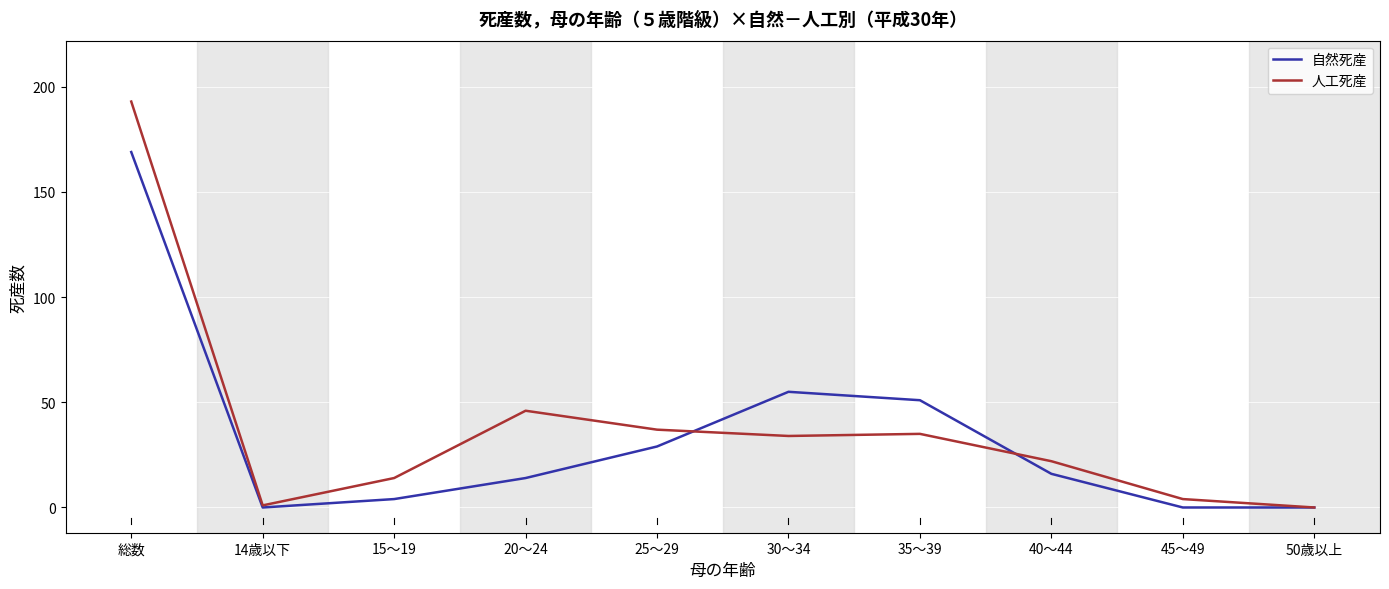

What is the greatest value displayed?

193